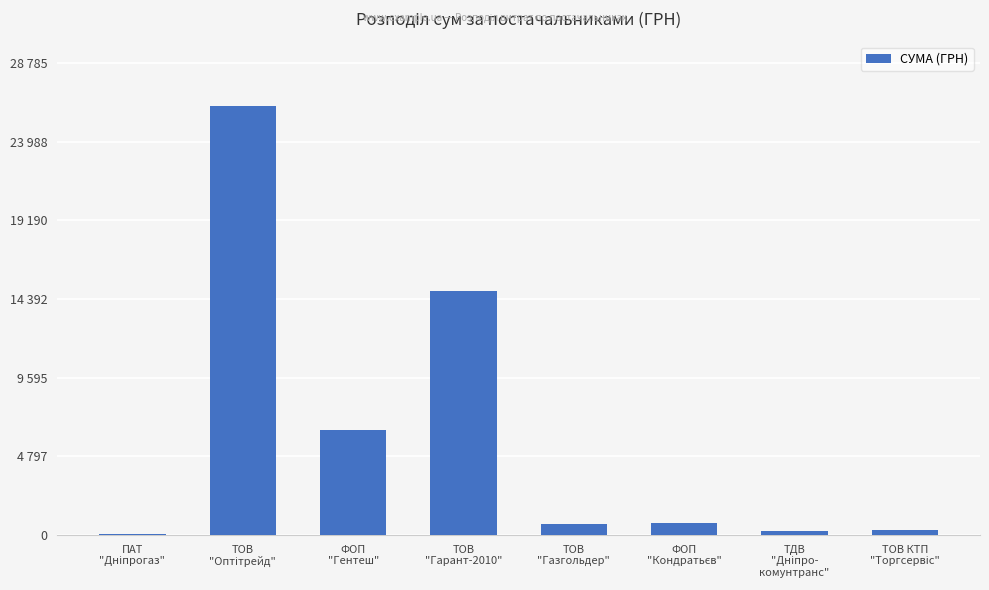

What is the difference between the maximum and minimum values?

26091.6